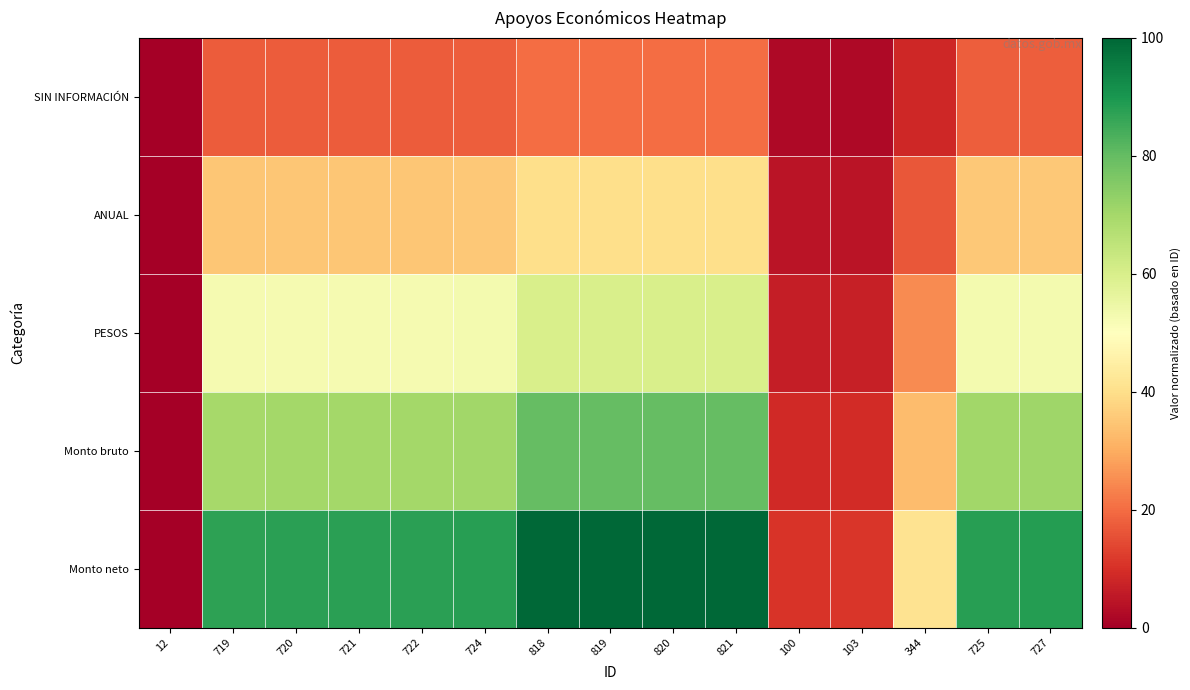

Which series has the largest range (max minus min)?

Monto neto